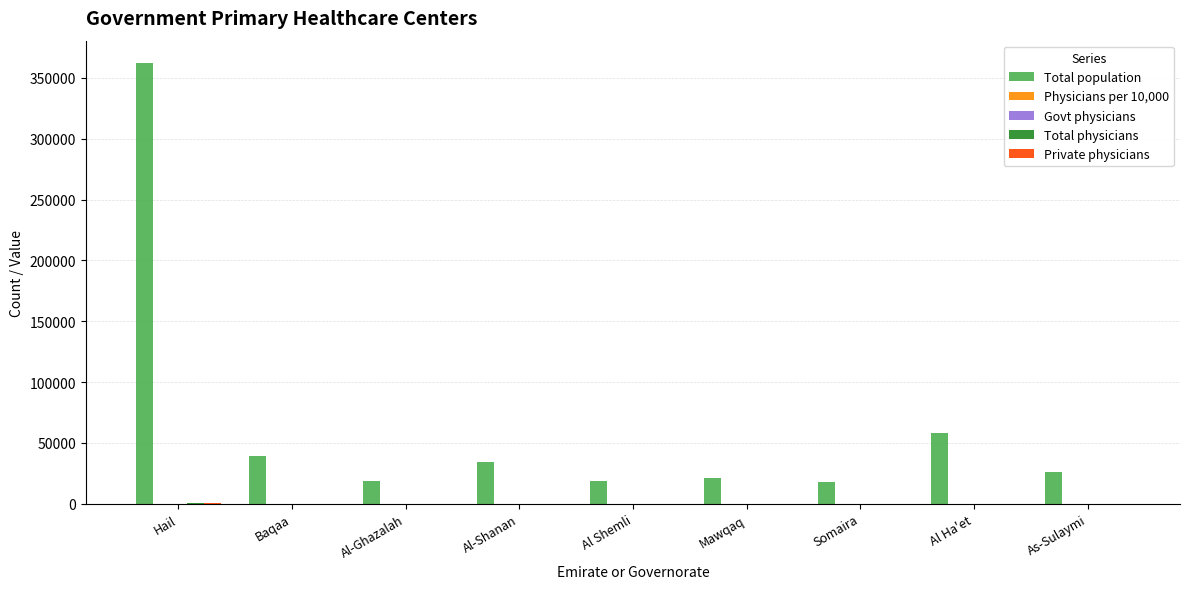

How many data points does each series have?

9